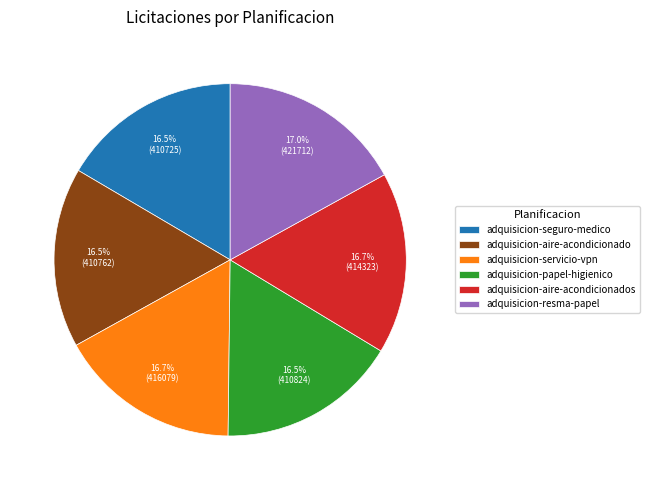

Approximately how many times larger is the value at adquisicion-papel-higienico compared to adquisicion-aire-acondicionados?

1.0